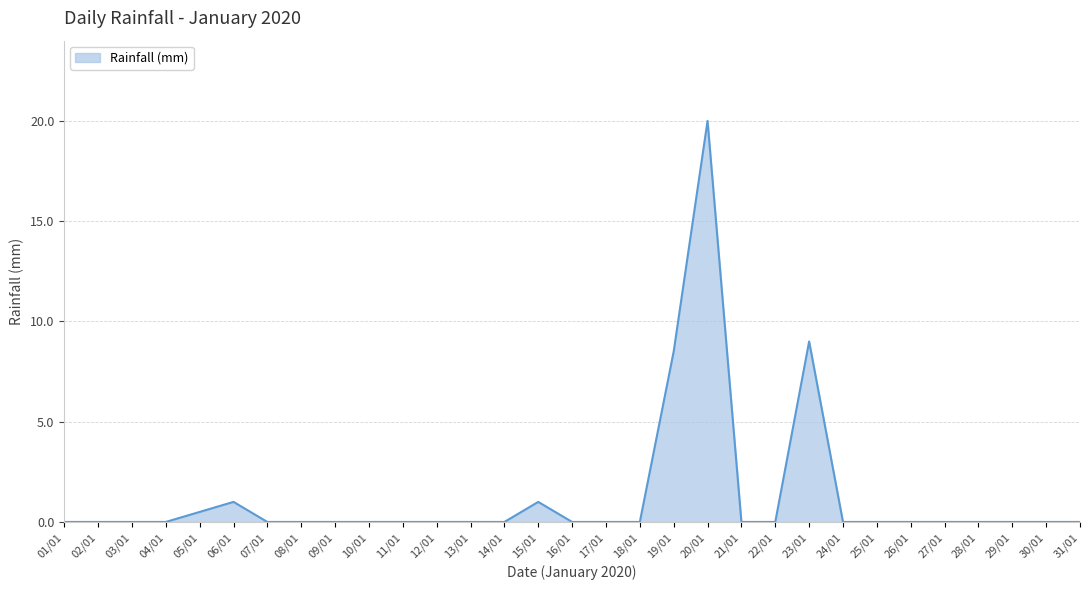

The chart shows a value of -7.1 at 14/01. True or false?

False